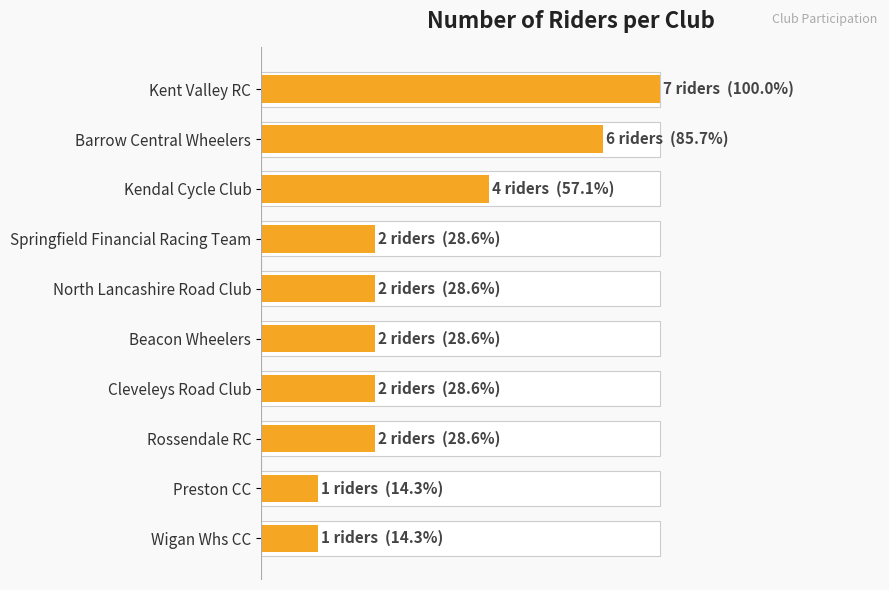

The value at Preston CC is 1. True or false?

False